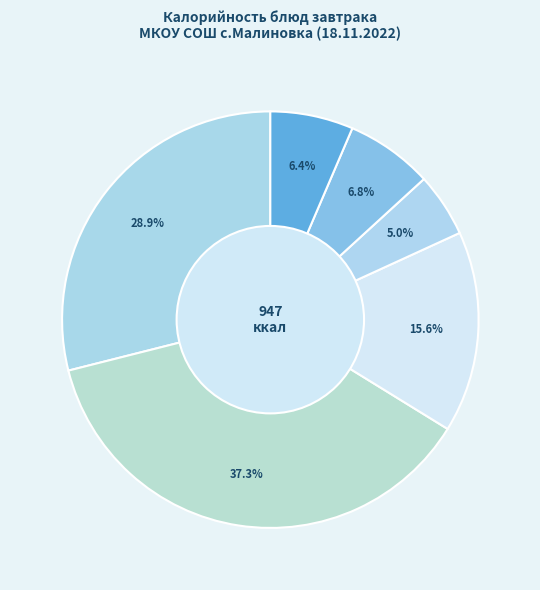

Which slice is the largest?

ФРИКАДЕЛЬКИ В СОУСЕ